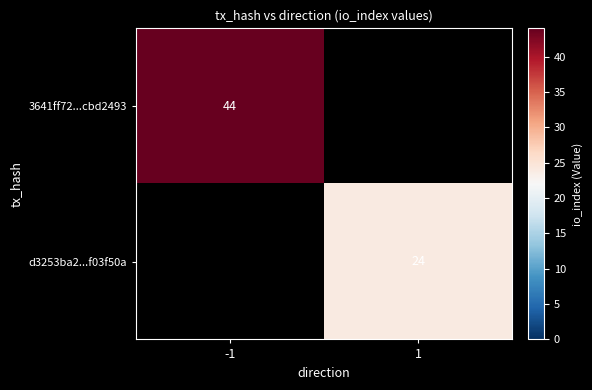

At how many categories does at least one series exceed 41?

1